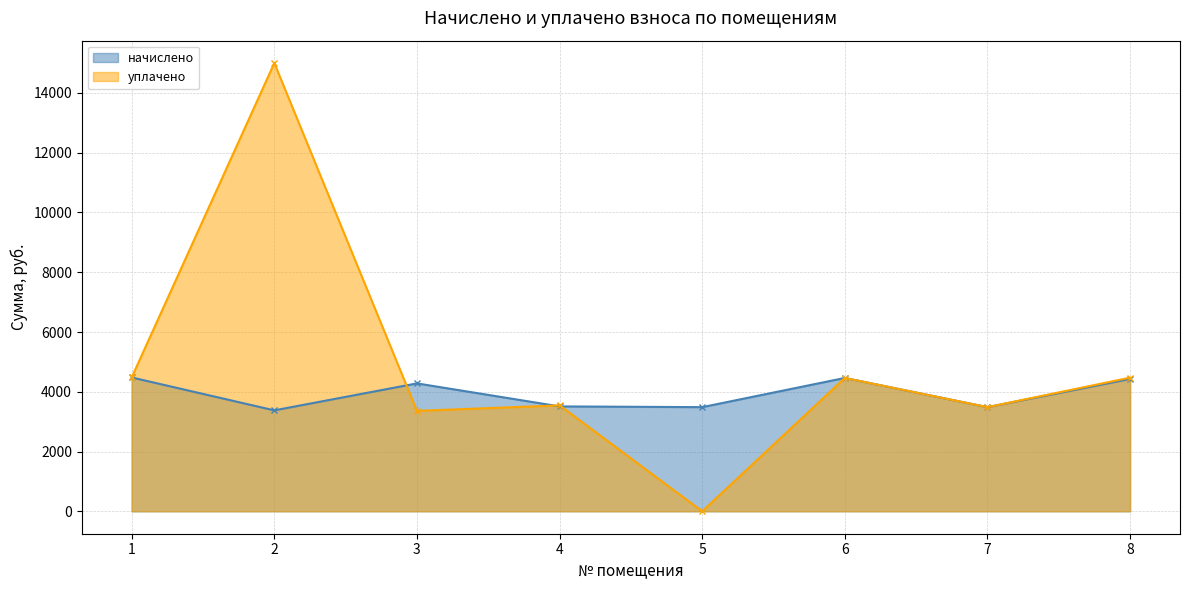

Is it true that начислено equals 6581.6 at 8?

False